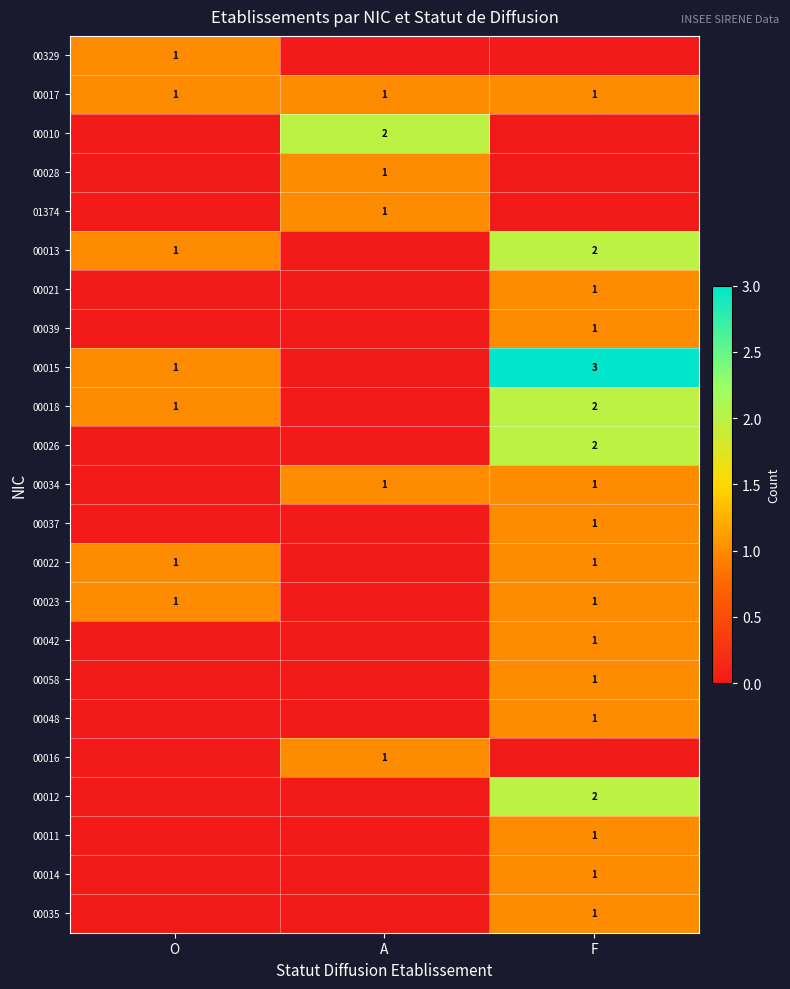

The value of 00022 at O is 1. True or false?

True